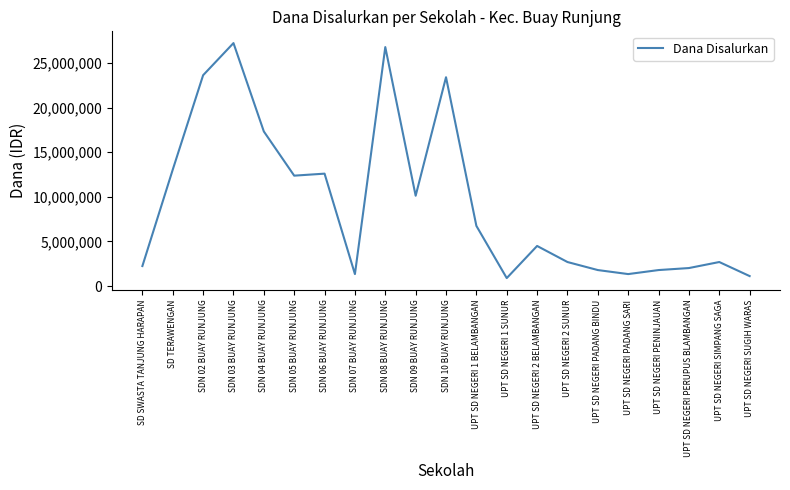

What is the greatest value displayed?

27225000